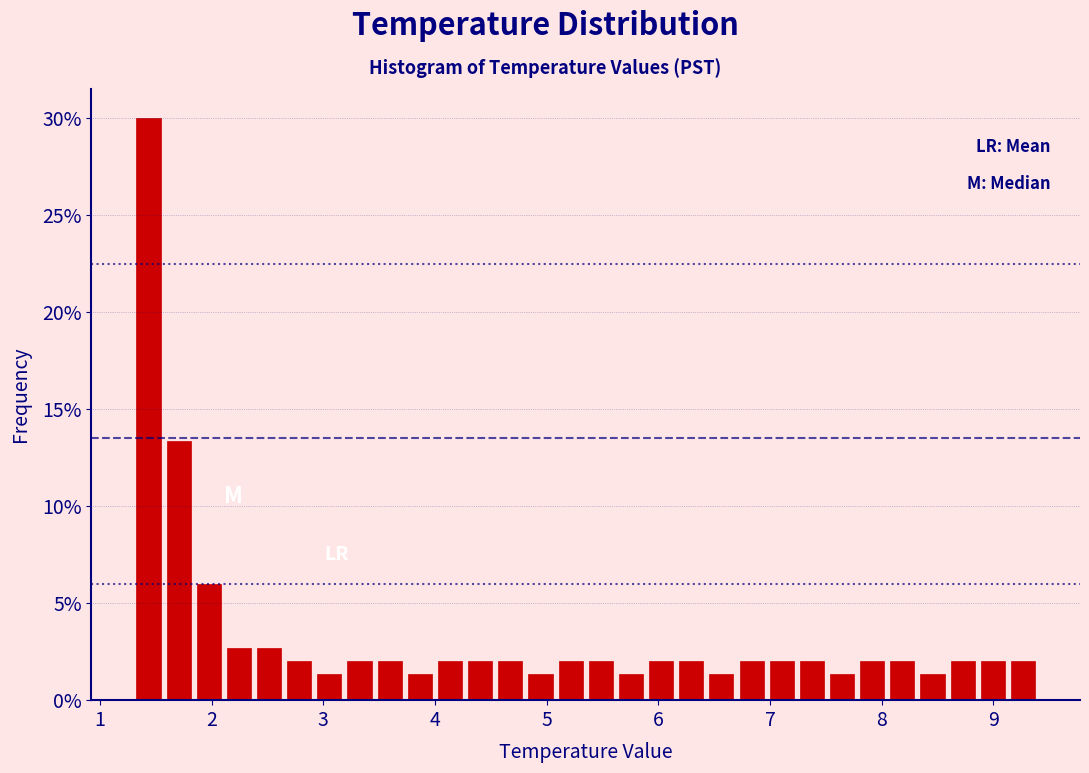

Read against the x-axis, roughly where is the centre of the tallest bar?

1.4